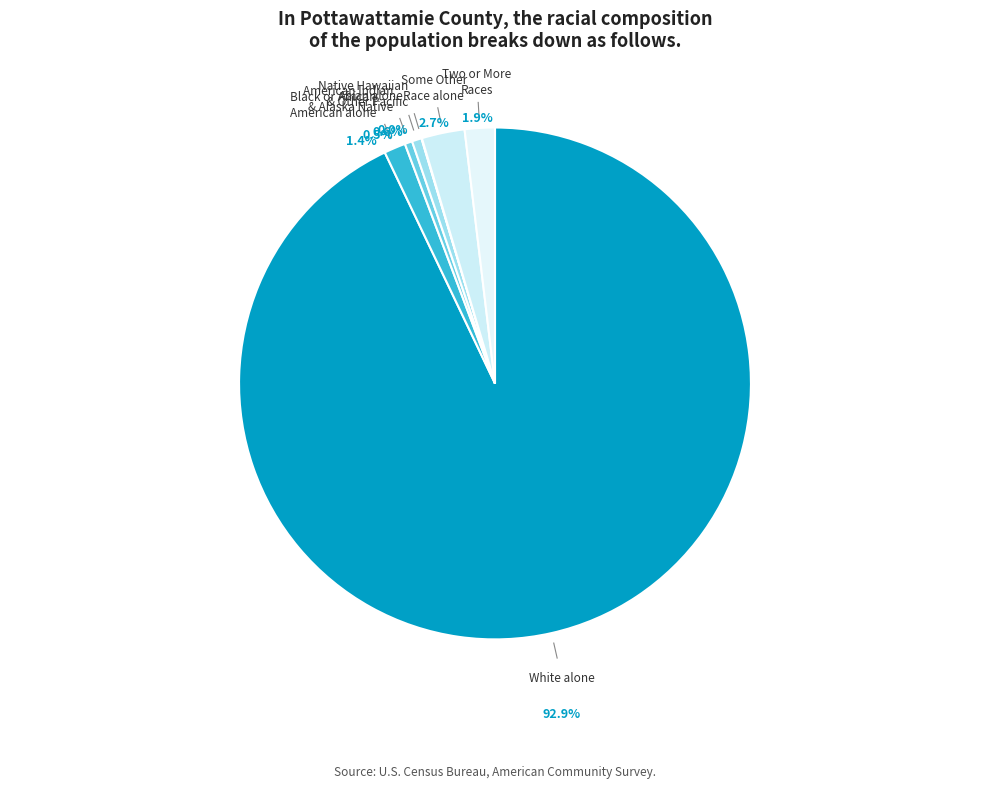

Which category has the smallest portion of the pie?

Native Hawaiian and Other Pacific Islander